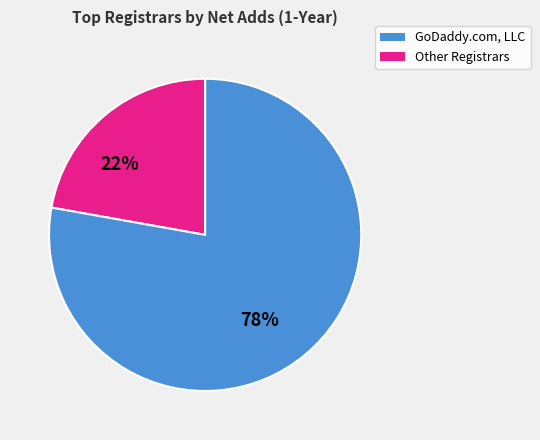

Is there any slice that represents more than half of the pie?

Yes